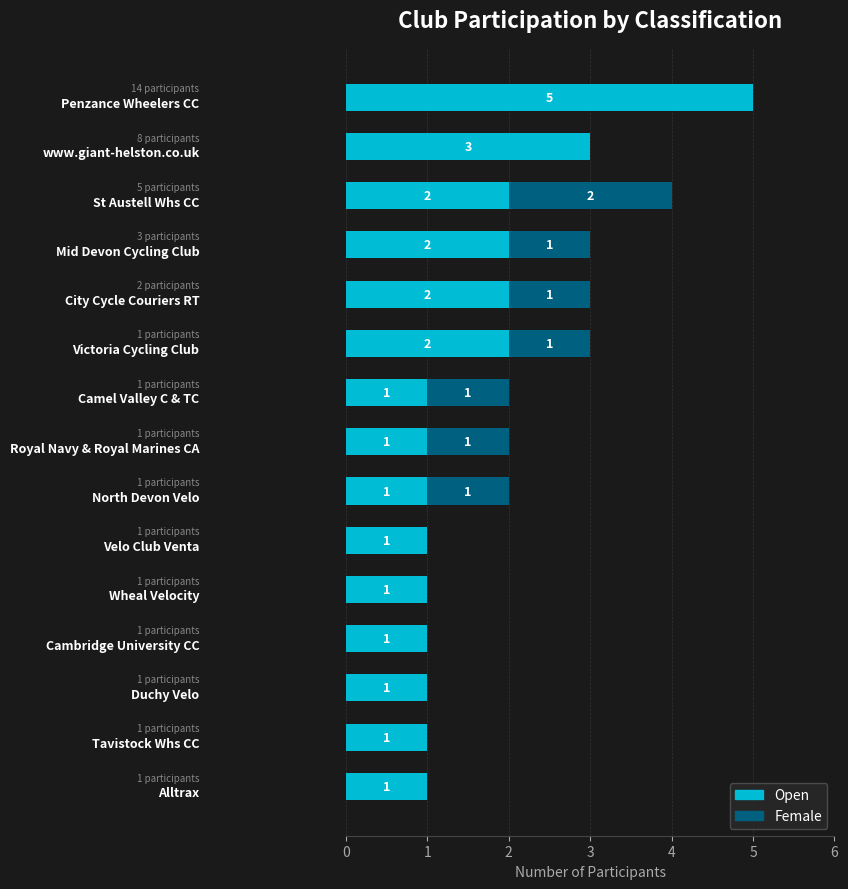

What is the highest value of the Open series?

5